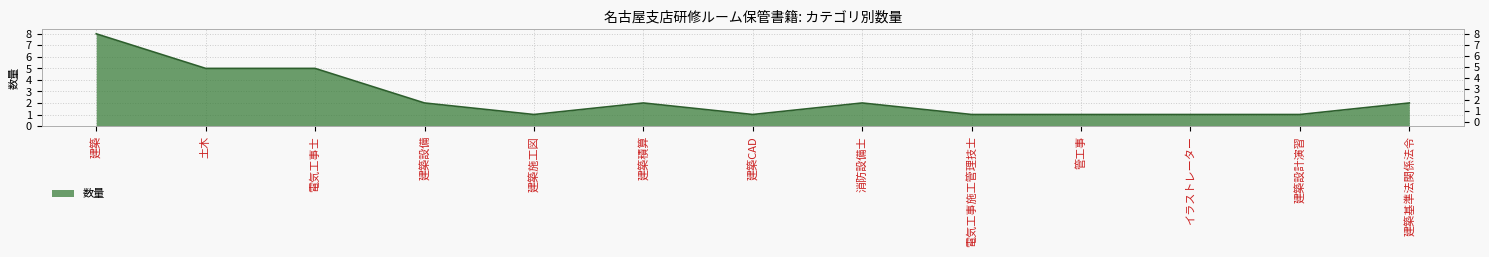

At which category does the chart reach its minimum across all series?

建築施工図